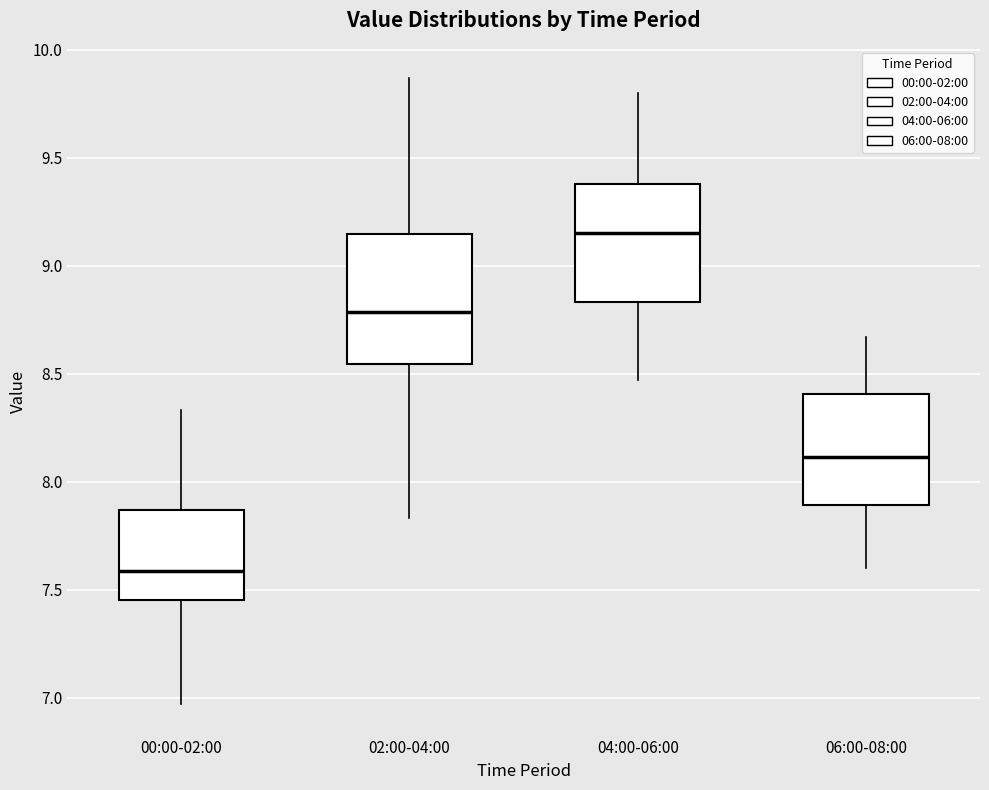

Reading left to right, read every box against the y-axis: the position of its median line, the range the box covers, and the ends of its whiskers. The values are not printed on the chart, so give them approximately, as read against the axis.

00:00-02:00: median 7.60, box 7.45 to 7.85, whiskers 6.95 to 8.35
02:00-04:00: median 8.80, box 8.55 to 9.15, whiskers 7.85 to 9.85
04:00-06:00: median 9.15, box 8.85 to 9.40, whiskers 8.45 to 9.80
06:00-08:00: median 8.10, box 7.90 to 8.40, whiskers 7.60 to 8.65